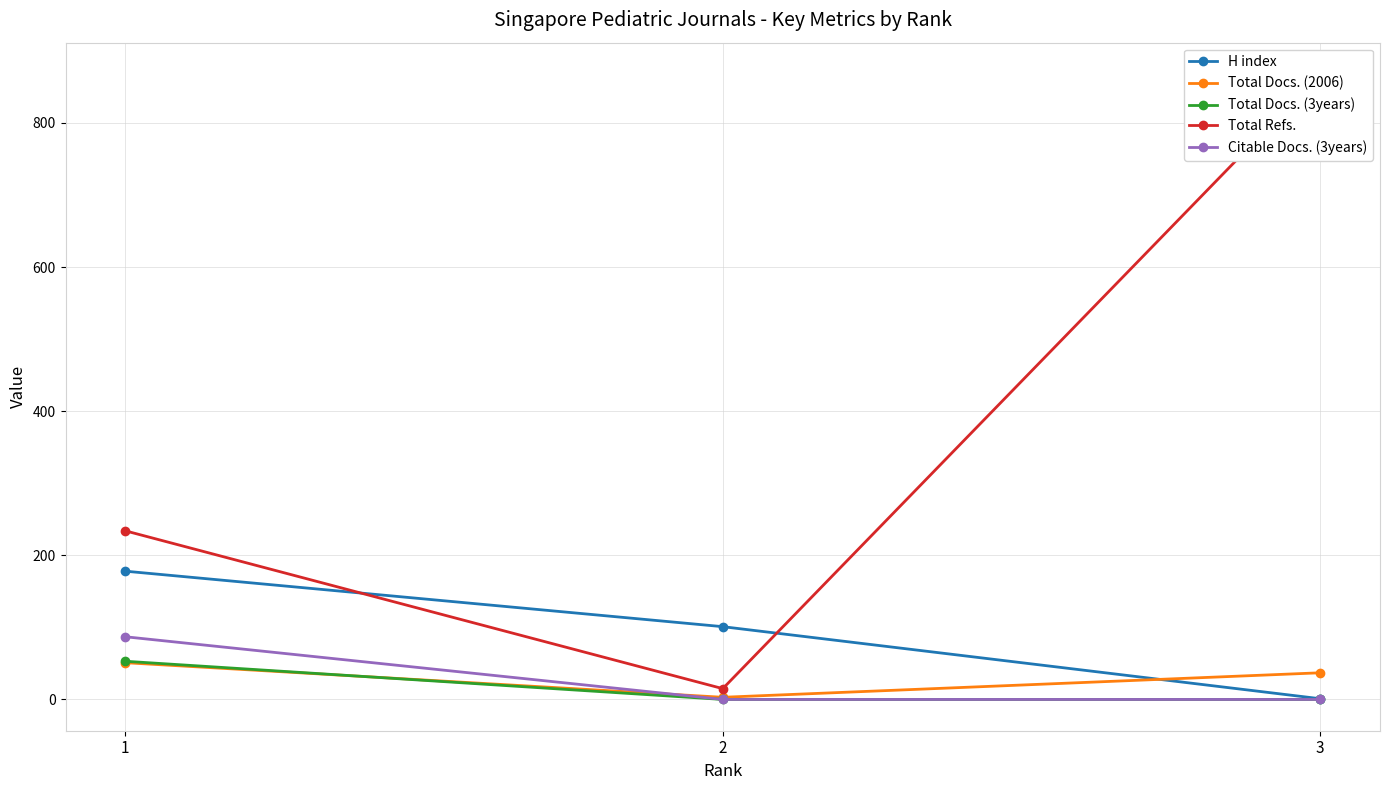

Is it true that Total Docs. (3years) equals 28 at 3?

False